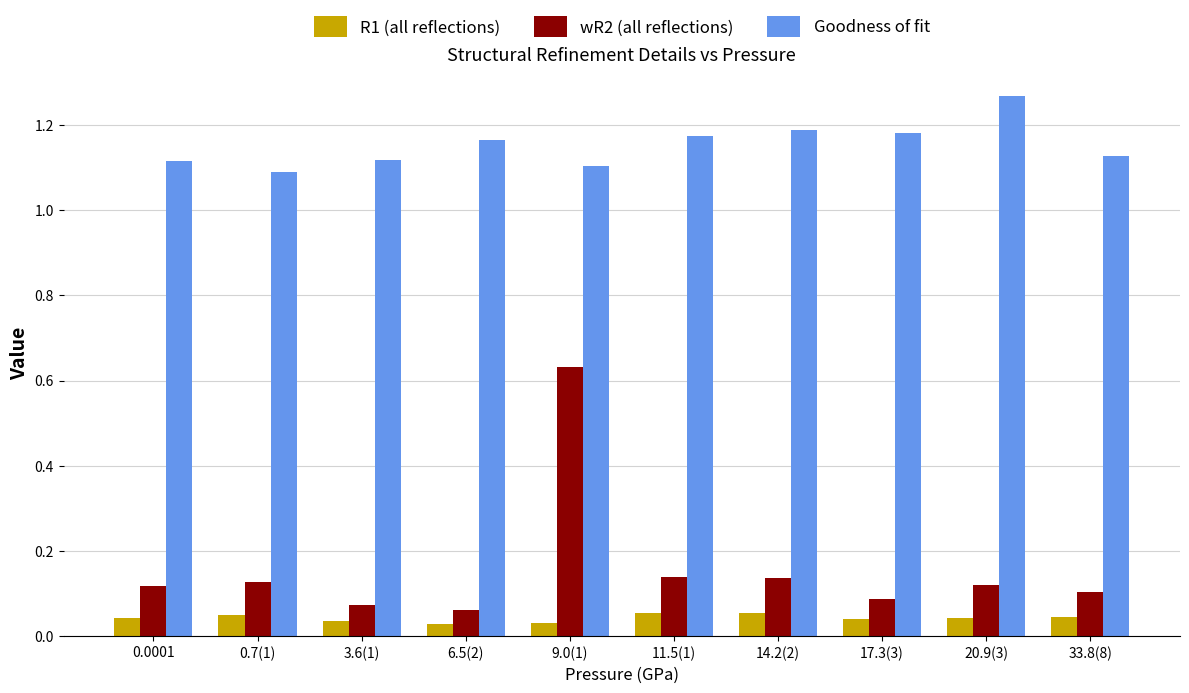

The value of wR2 (all reflections) at 0.0001 is 0.1. True or false?

True